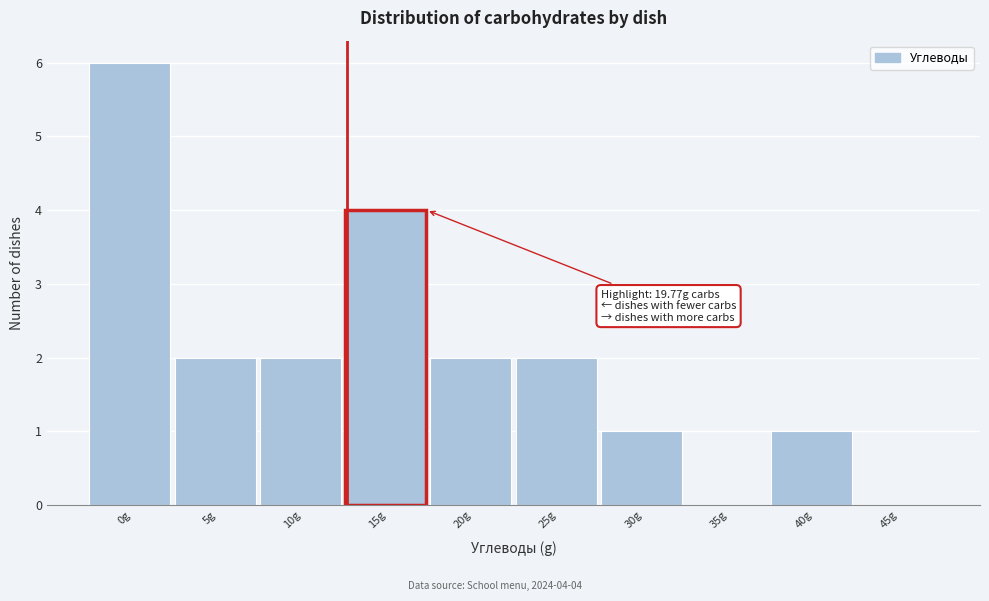

Reading left to right, extract all data points from this chart.

0g=6	5g=2	10g=2	15g=4	20g=2	25g=2	30g=1	35g=0	40g=1	45g=0